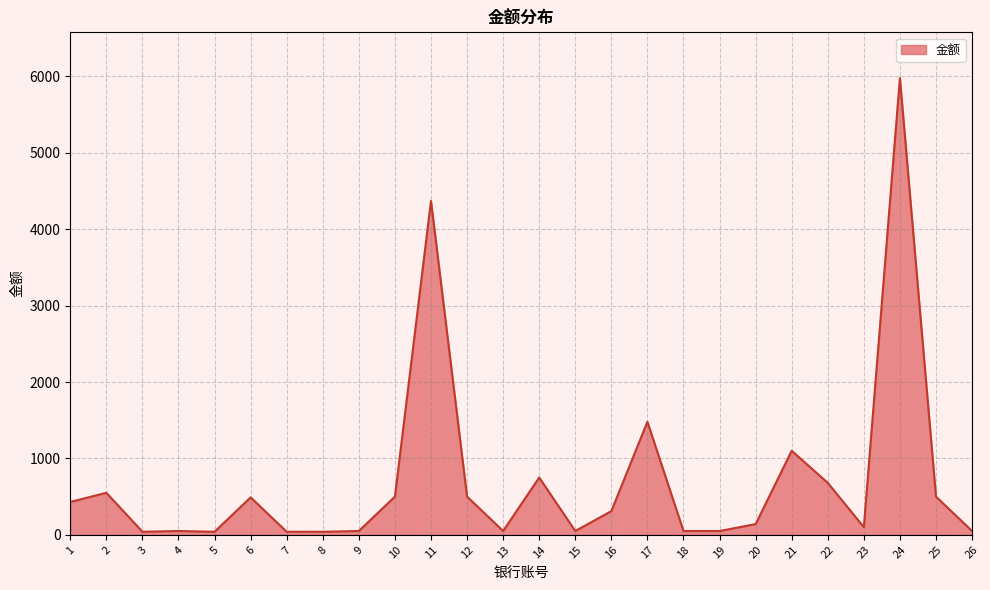

True or false: the data shows 50 at 18.

True